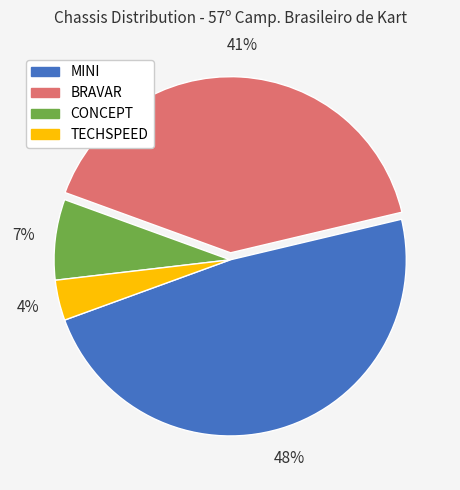

True or false: TECHSPEED accounts for 4% of the total.

True